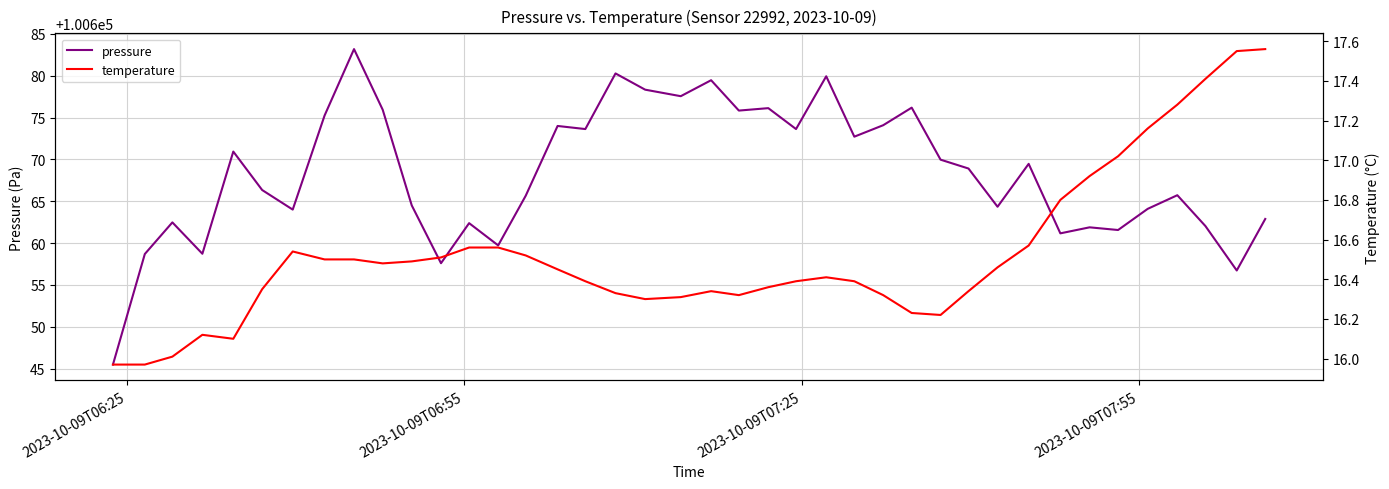

True or false: pressure and temperature intersect in this chart.

False